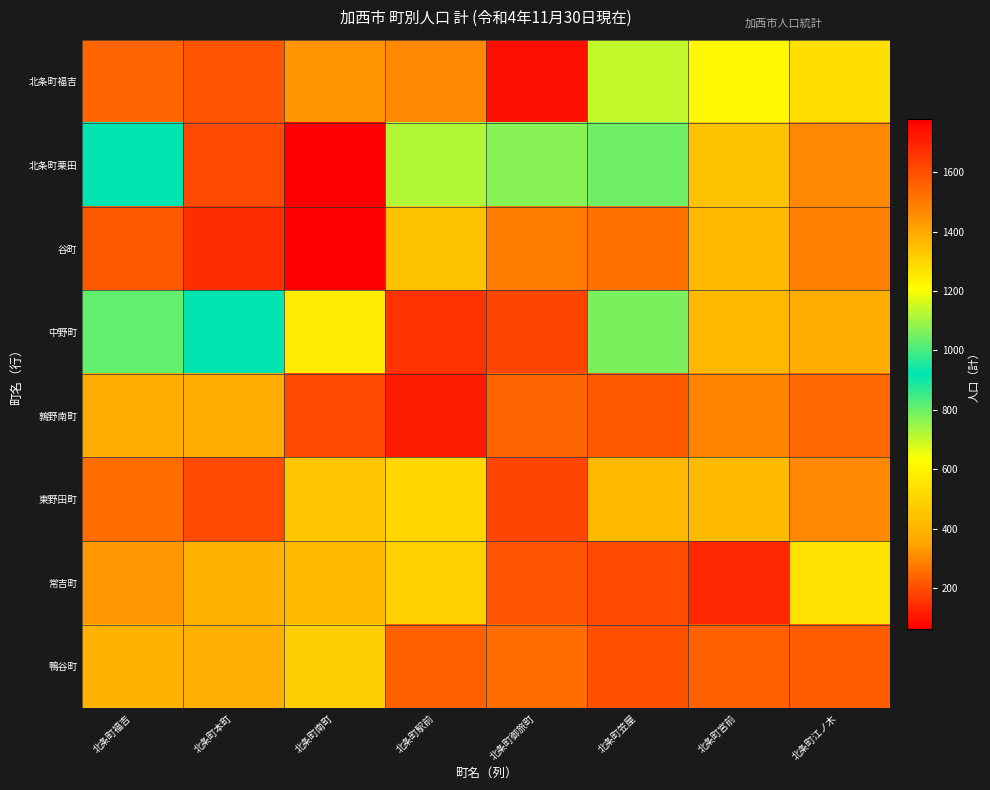

Reading left to right, what are all the values shown in this chart?

北条町福吉: 北条町福吉=239	北条町本町=215	北条町南町=324	北条町駅前=302	北条町御旅町=95	北条町笠屋=703	北条町宮前=613	北条町江ノ木=538
北条町栗田: 北条町福吉=922	北条町本町=1606	北条町南町=1779	北条町駅前=722	北条町御旅町=1071	北条町笠屋=795	北条町宮前=442	北条町江ノ木=298
谷町: 北条町福吉=222	北条町本町=145	北条町南町=63	北条町駅前=442	北条町御旅町=278	北条町笠屋=264	北条町宮前=416	北条町江ノ木=290
中野町: 北条町福吉=809	北条町本町=924	北条町南町=579	北条町駅前=155	北条町御旅町=190	北条町笠屋=781	北条町宮前=410	北条町江ノ木=372
鶉野南町: 北条町福吉=378	北条町本町=371	北条町南町=193	北条町駅前=115	北条町御旅町=243	北条町笠屋=219	北条町宮前=293	北条町江ノ木=246
東野田町: 北条町福吉=255	北条町本町=195	北条町南町=452	北条町駅前=512	北条町御旅町=188	北条町笠屋=413	北条町宮前=421	北条町江ノ木=303
常吉町: 北条町福吉=325	北条町本町=394	北条町南町=405	北条町駅前=488	北条町御旅町=217	北条町笠屋=196	北条町宮前=133	北条町江ノ木=539
鴨谷町: 北条町福吉=397	北条町本町=380	北条町南町=485	北条町駅前=233	北条町御旅町=255	北条町笠屋=206	北条町宮前=236	北条町江ノ木=228